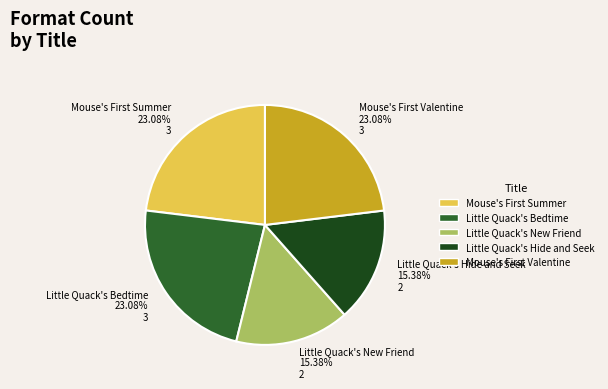

Does Little Quack's New Friend 15.38% 2 account for over 50% of the chart?

No